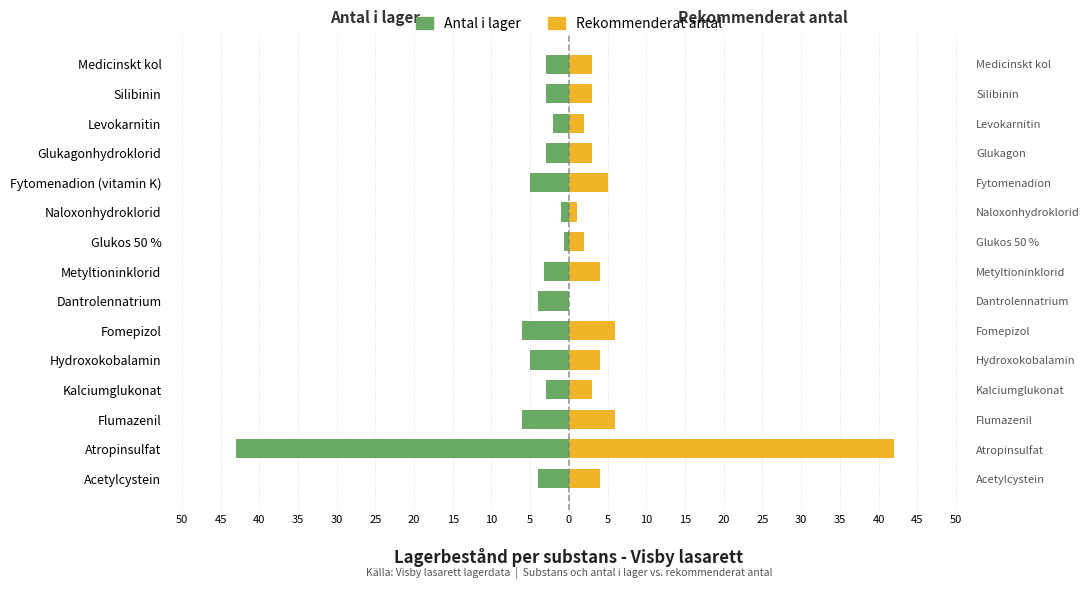

The Rekommenderat antal series shows 2.0 at Metyltioninklorid. True or false?

False